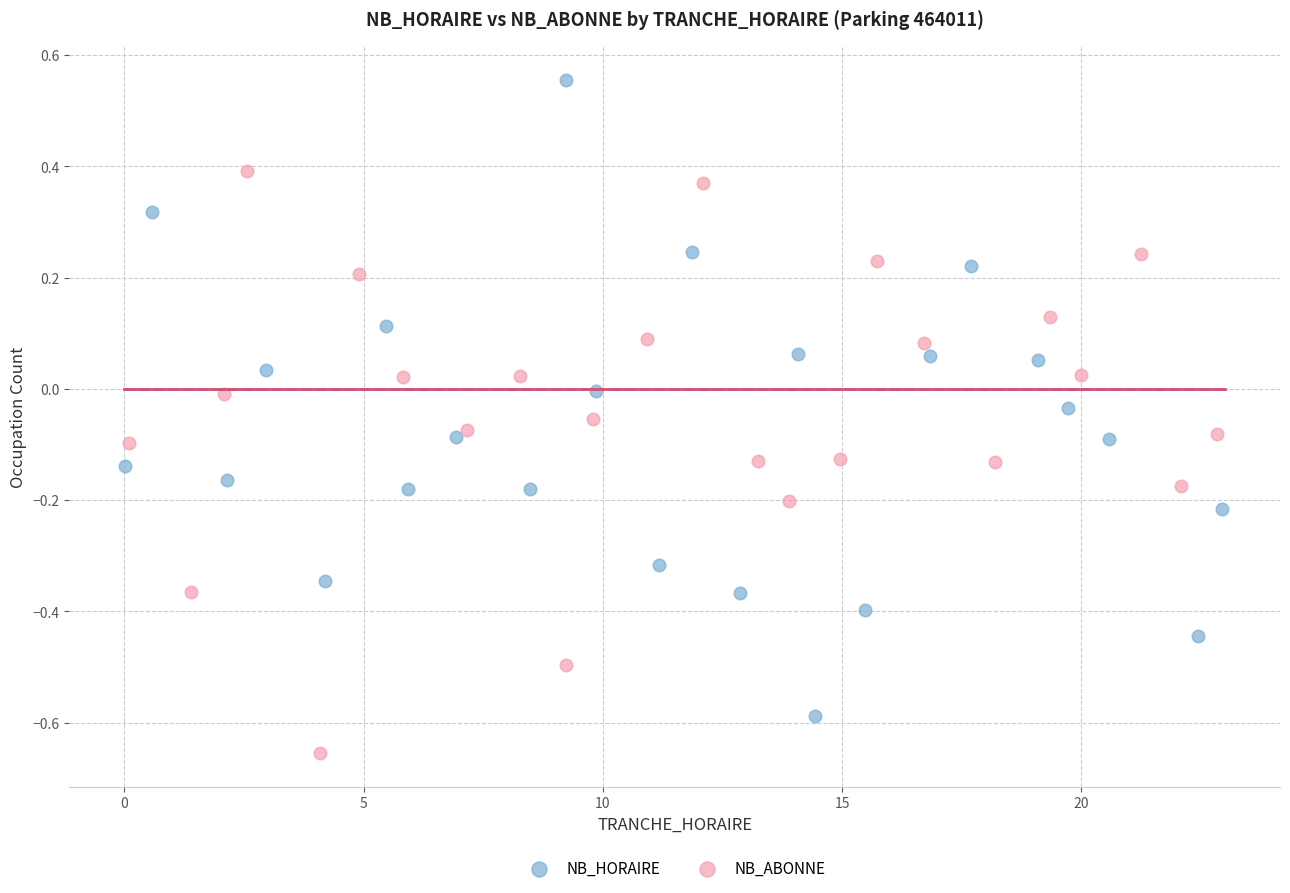

Which series reaches the minimum Y coordinate?

NB_ABONNE